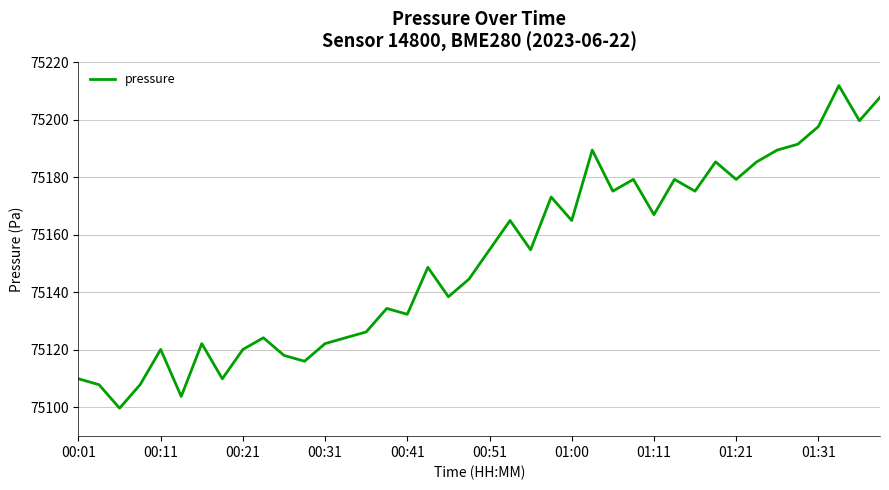

What is the greatest value displayed?

75211.8